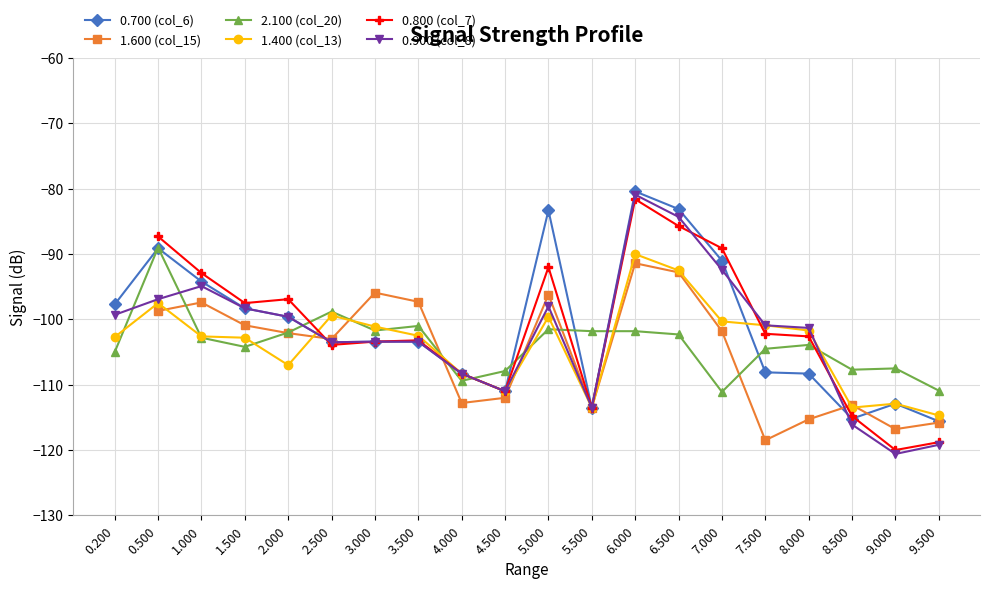

At which label is 0.700 (col_6) closest to -98?

0.200